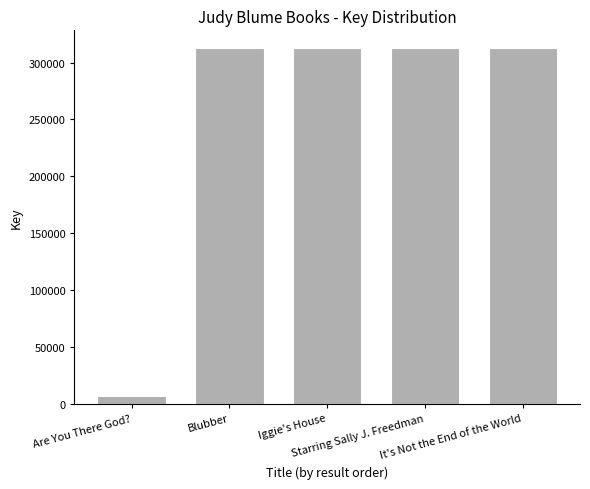

What is the difference between the second highest and second lowest values?

8